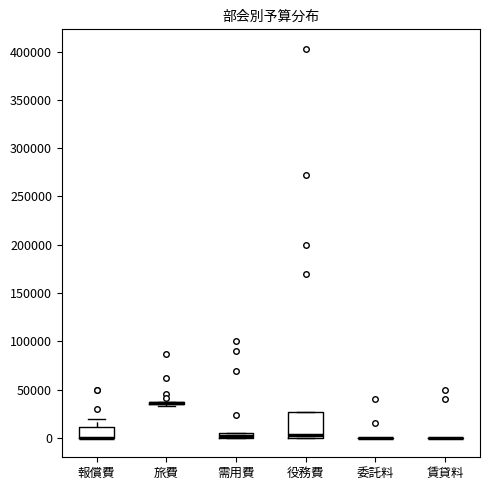

Where does the upper whisker of the box for 報償費 end on the y-axis? The values are not printed on the chart, so give them approximately, as read against the axis.

20000